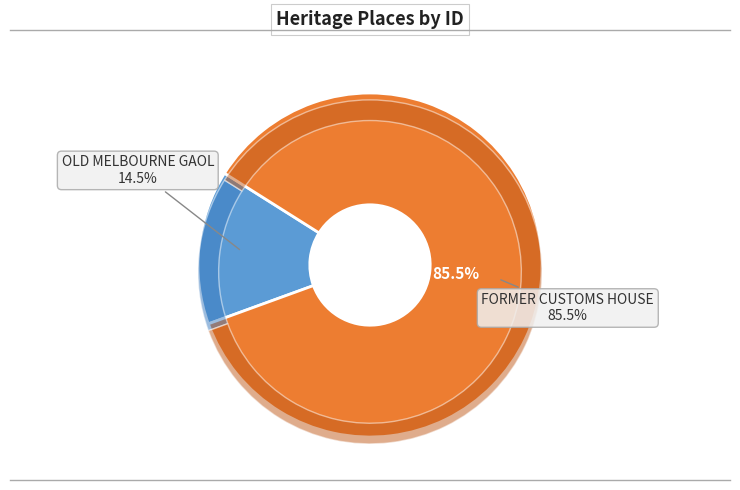

Is there any slice that represents more than half of the pie?

Yes